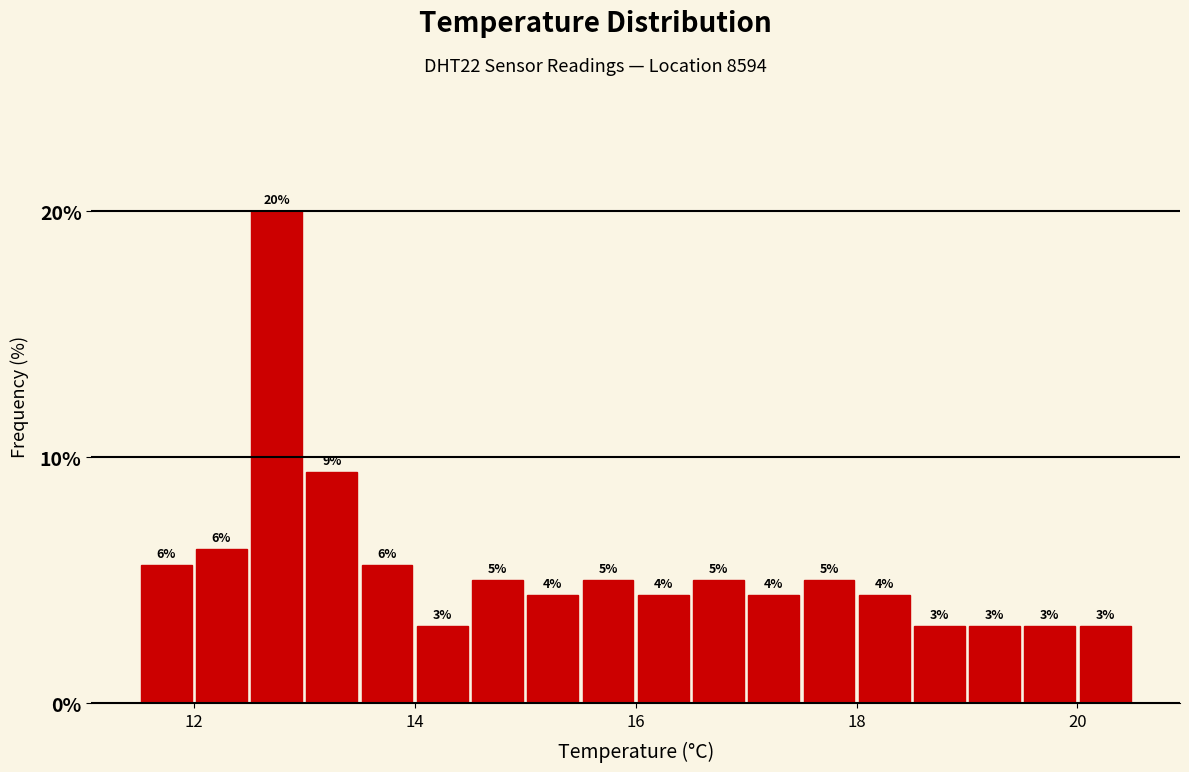

Read against the x-axis, roughly where is the centre of the tallest bar?

12.8